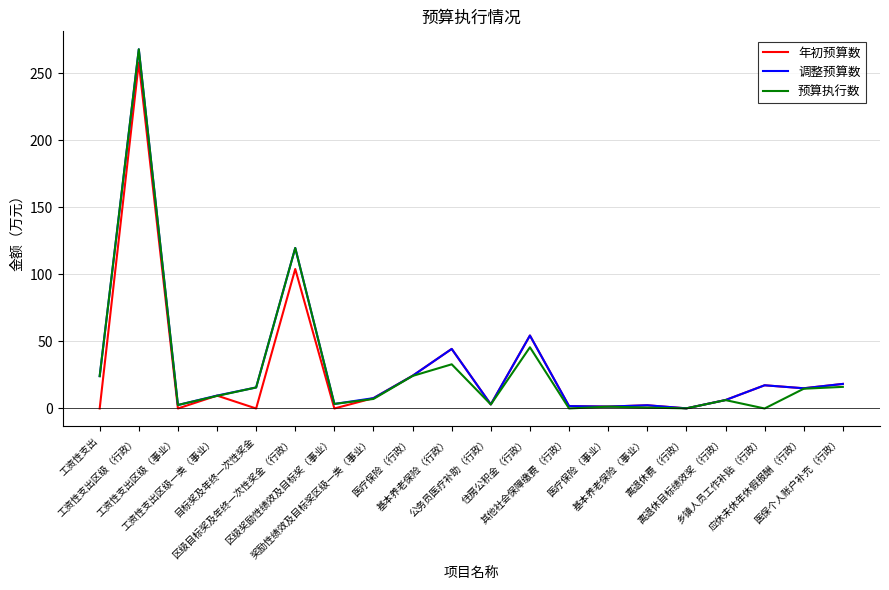

Which category has the highest value in the 预算执行数 series?

工资性支出区级（行政）